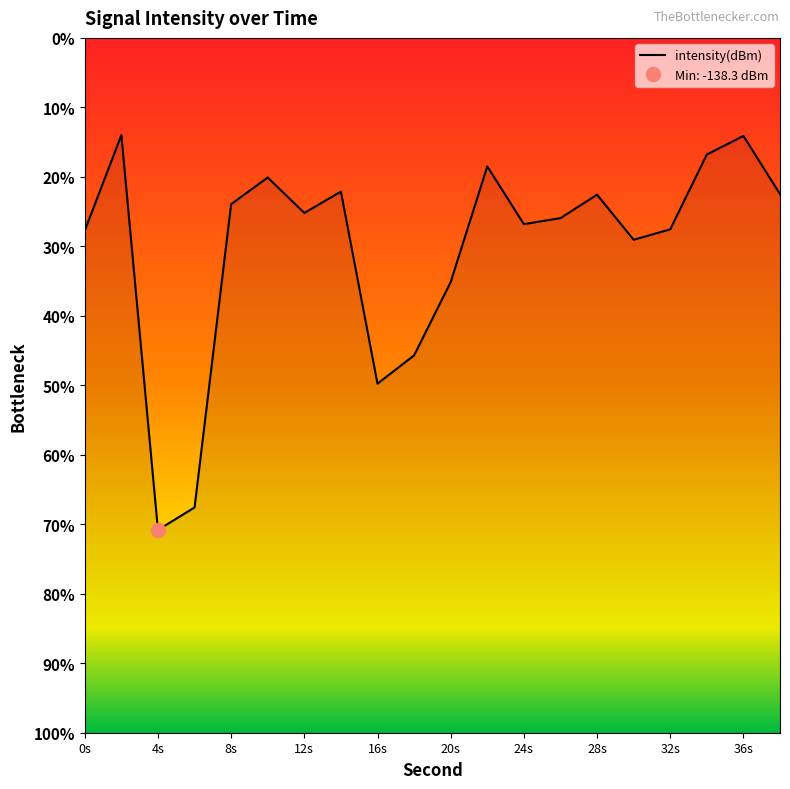

What is the difference between the values at 16s and 36s?

14.3